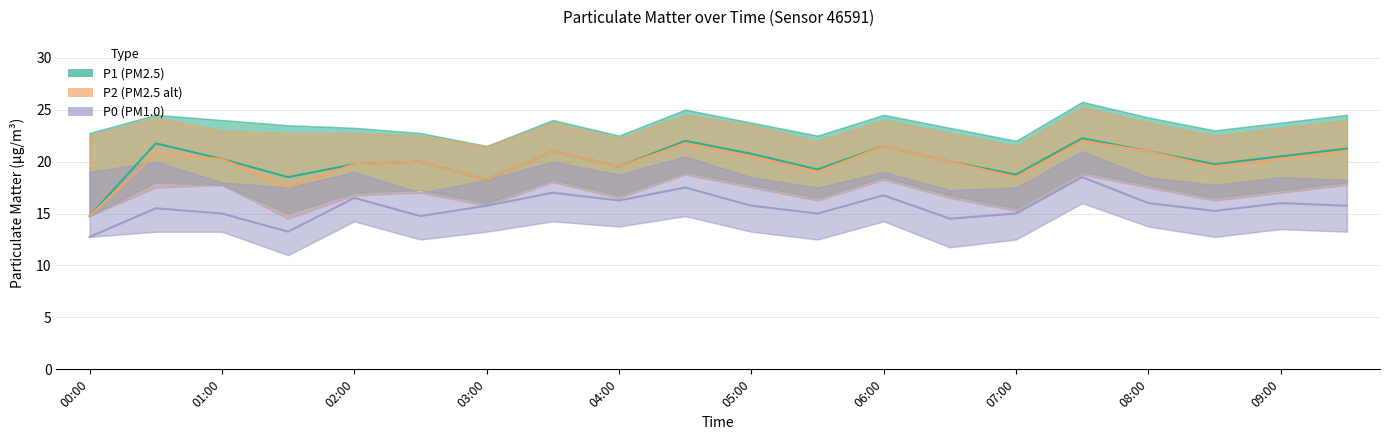

What position from the left is 11?

12